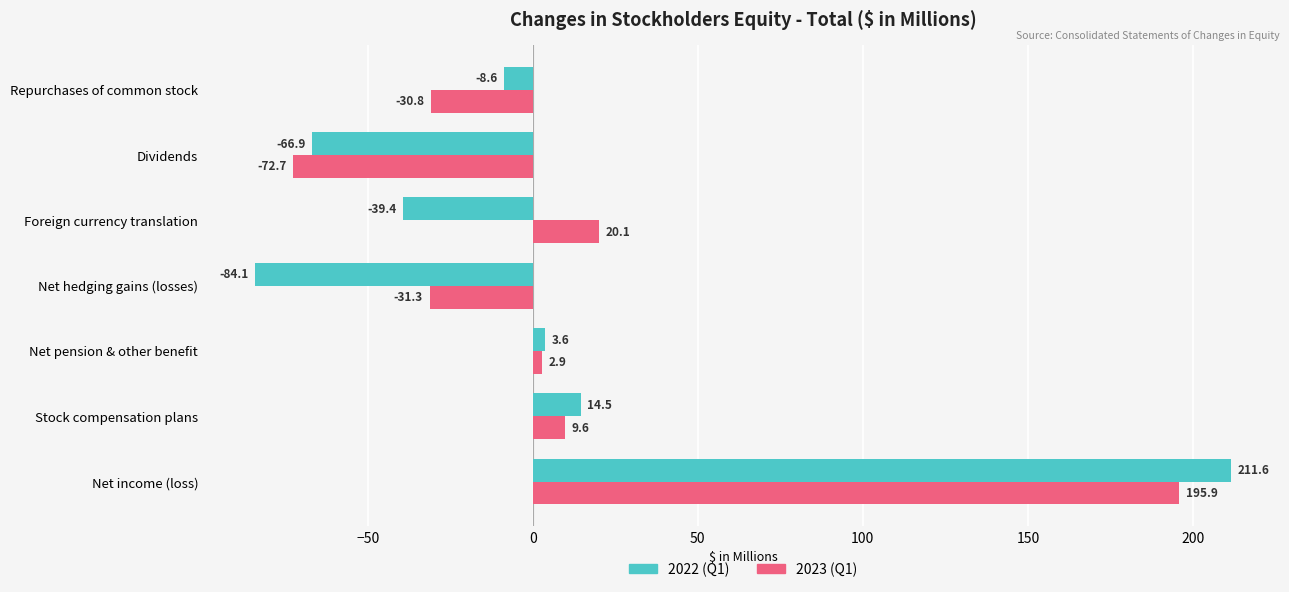

What is the minimum value shown in the chart?

-84.1